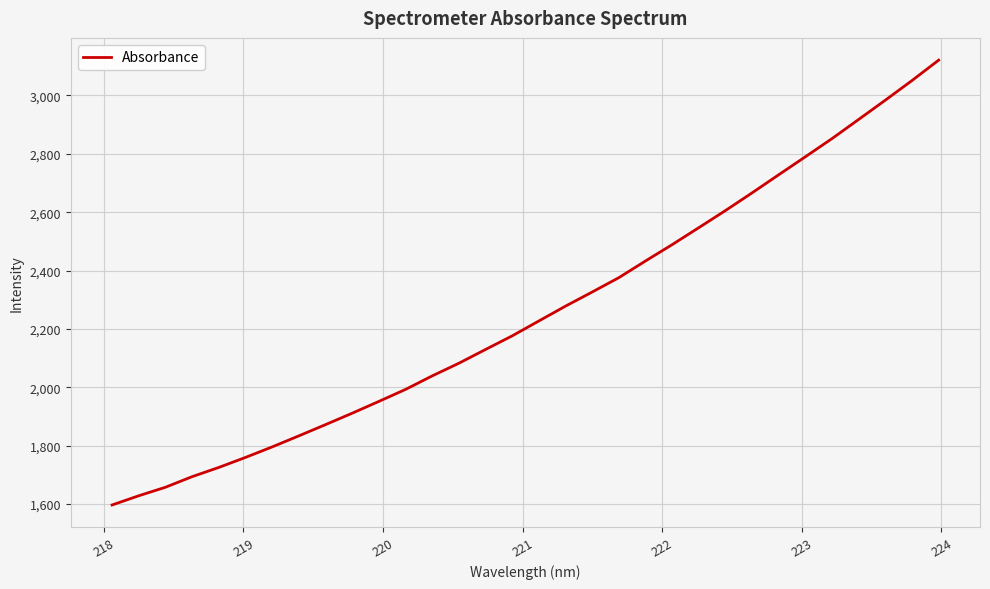

What is the difference between the maximum and minimum values?

1524.1